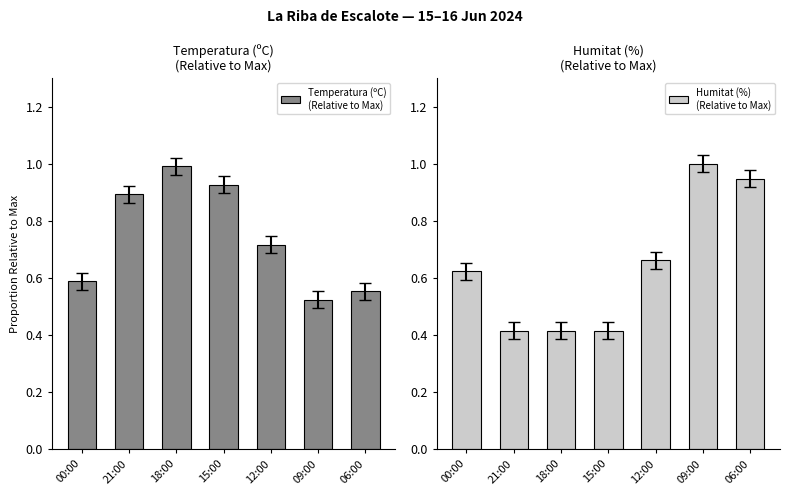

True or false: Temperatura (ºC)
(Relative to Max) has a value of 0.5 at 09:00.

True